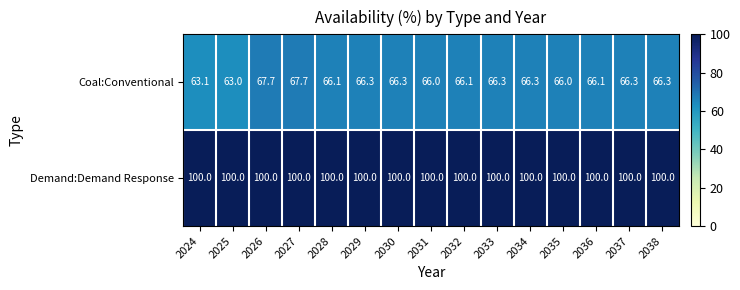

Reading left to right, list all the values displayed in this chart.

Coal:Conventional: 63.1	63.0	67.7	67.7	66.1	66.3	66.3	66.0	66.1	66.3	66.3	66.0	66.1	66.3	66.3
Demand:Demand Response: 100.0	100.0	100.0	100.0	100.0	100.0	100.0	100.0	100.0	100.0	100.0	100.0	100.0	100.0	100.0